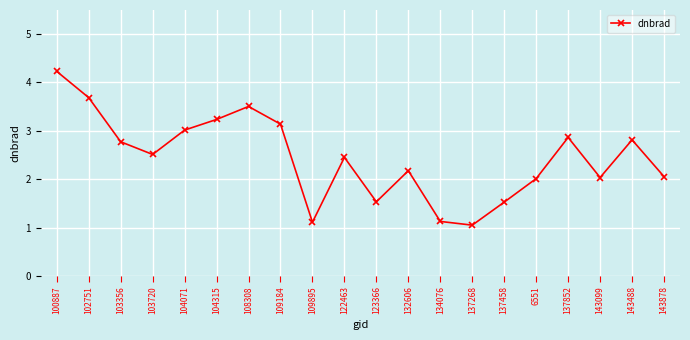

What is the maximum value shown in the chart?

4.2